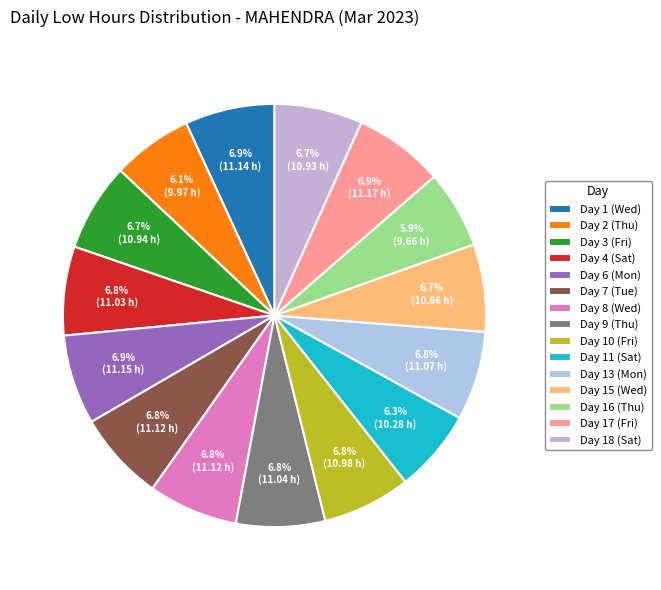

To the nearest percent, what percentage of the pie is Day 2 (Thu)?

6%